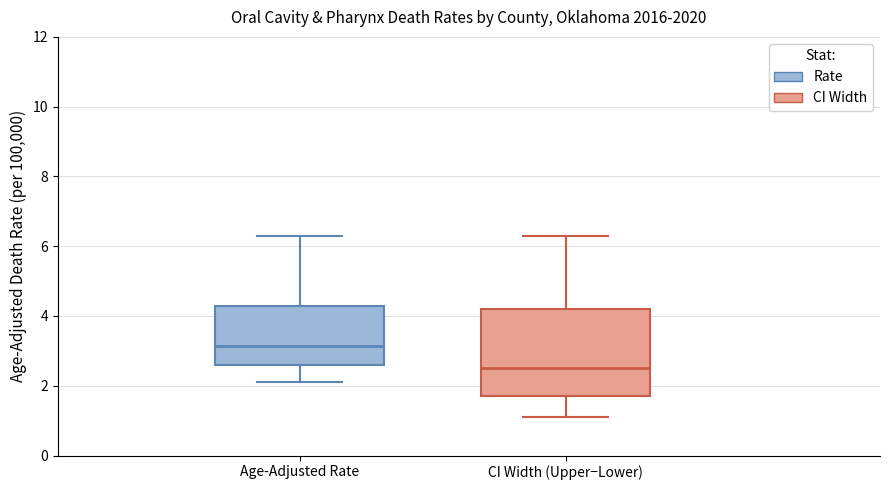

Reading left to right, transcribe this box plot: for each box, give where its median line is, the range the box spans, and where its two whiskers end, as read against the y-axis. The values are not printed on the chart, so give them approximately, as read against the axis.

Age-Adjusted Rate: median 3.2, box 2.6 to 4.4, whiskers 2.2 to 6.4
CI Width (Upper−Lower): median 2.6, box 1.8 to 4.2, whiskers 1.2 to 6.4